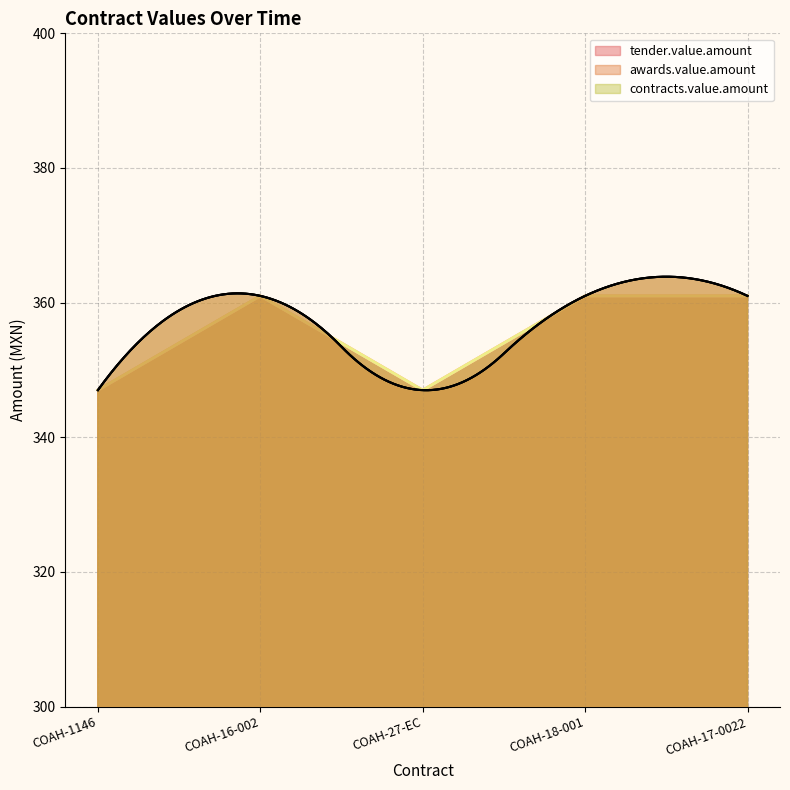

What position from the left is COAH-16-002?

2